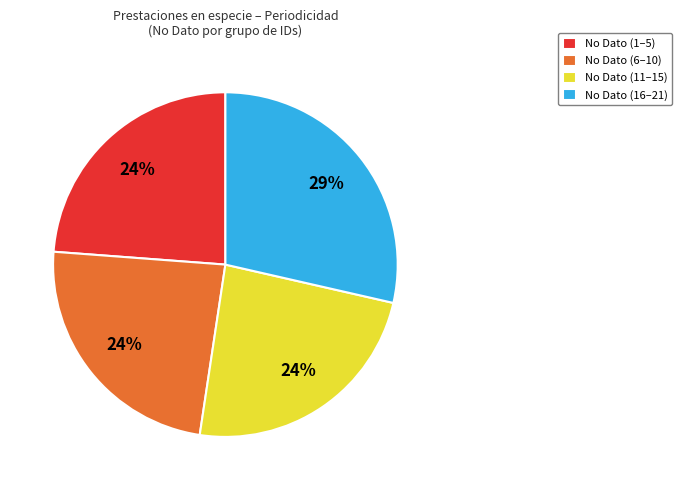

Does any single category account for the majority?

No